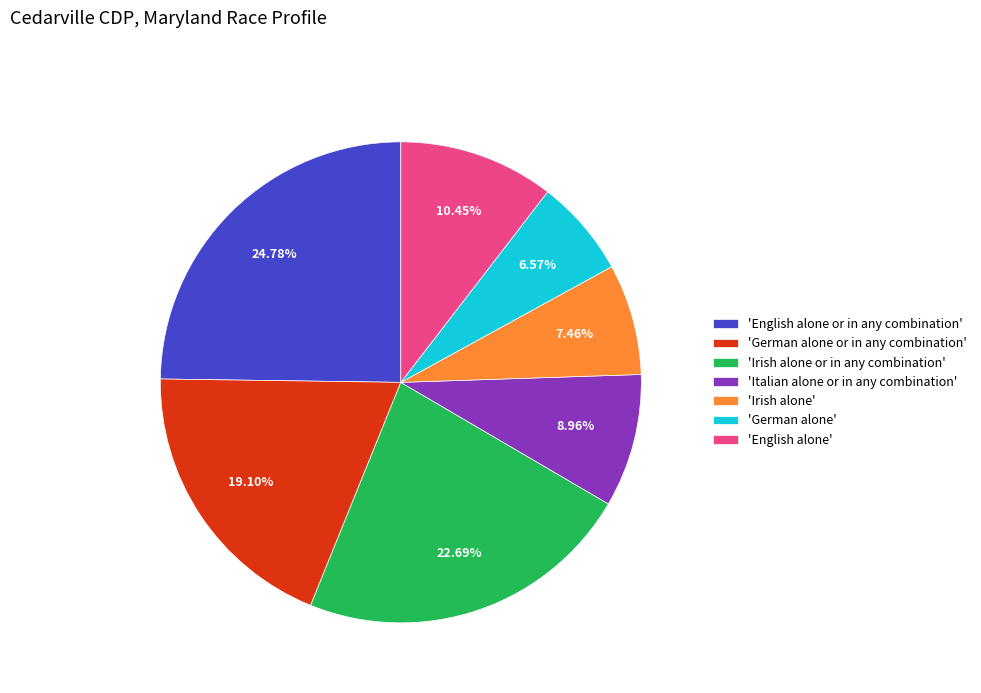

Rank the categories by value from lowest to highest.

'German alone', 'Irish alone', 'Italian alone or in any combination', 'English alone', 'German alone or in any combination', 'Irish alone or in any combination', 'English alone or in any combination'